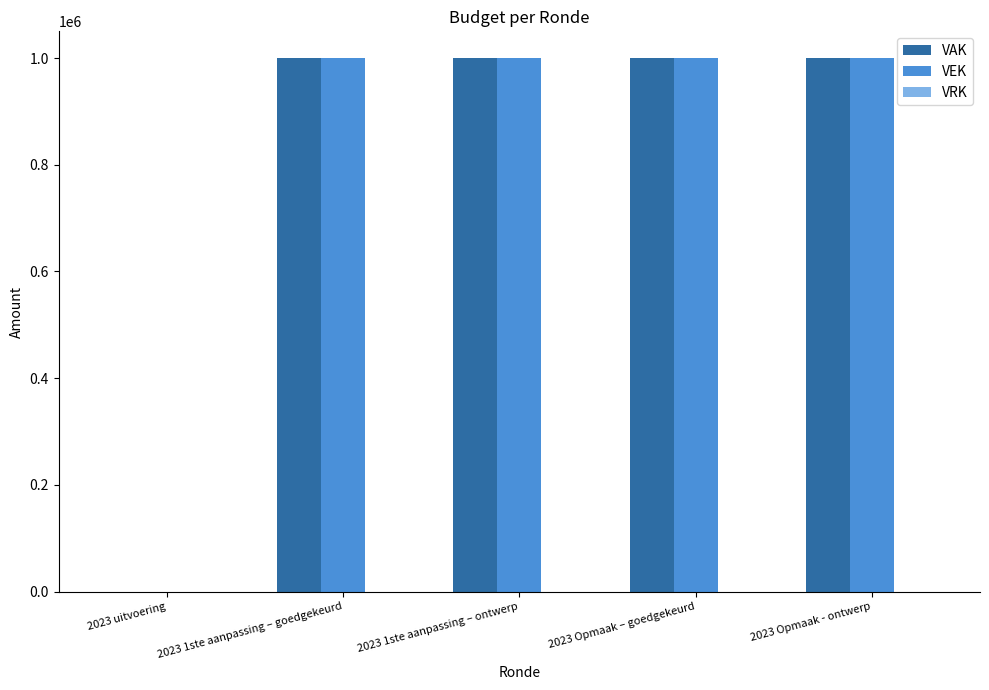

What is the maximum value shown in the chart?

1000000